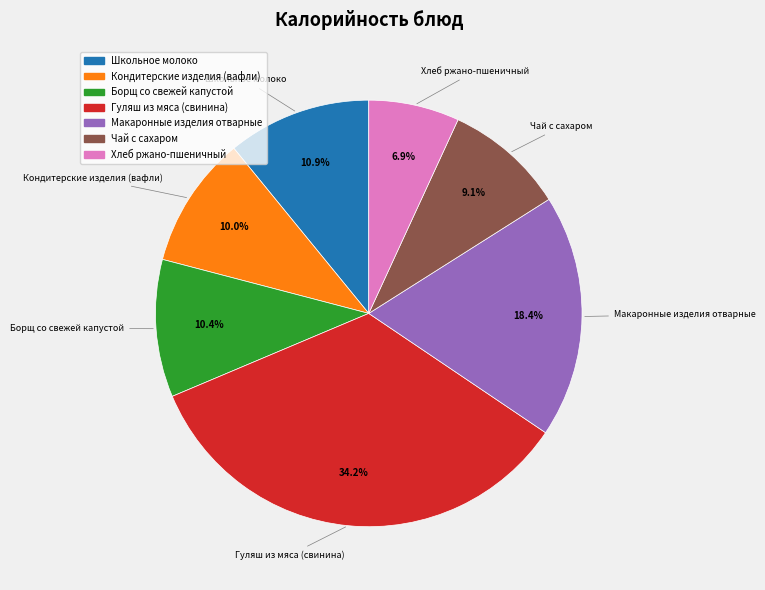

To the nearest percent, what is the difference between the Хлеб ржано-пшеничный and Школьное молоко slice percentages?

4%